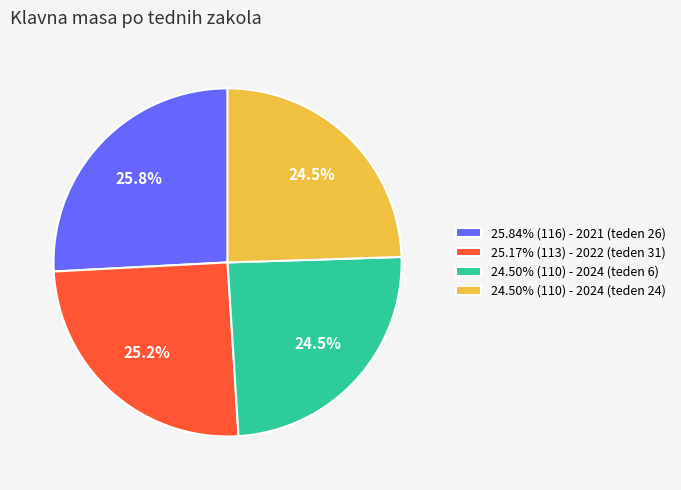

Does 24.50% (110) - 2024 (teden 6) represent more than half of the total?

No